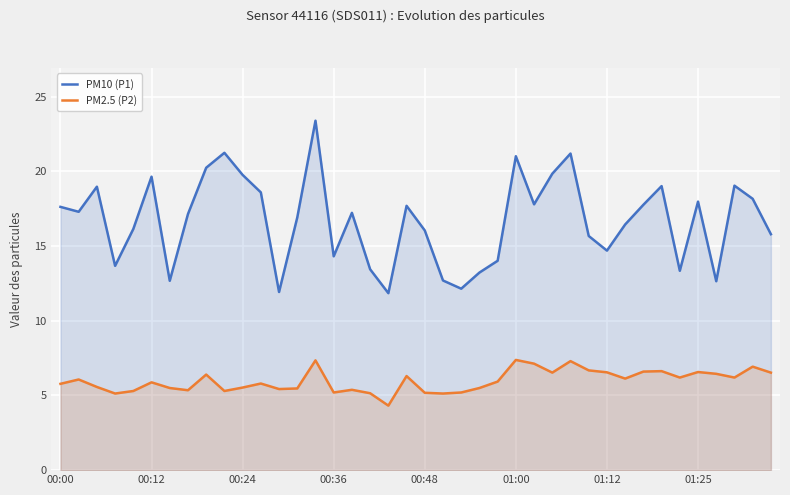

What is the lowest value of the PM2.5 (P2) series?

4.3